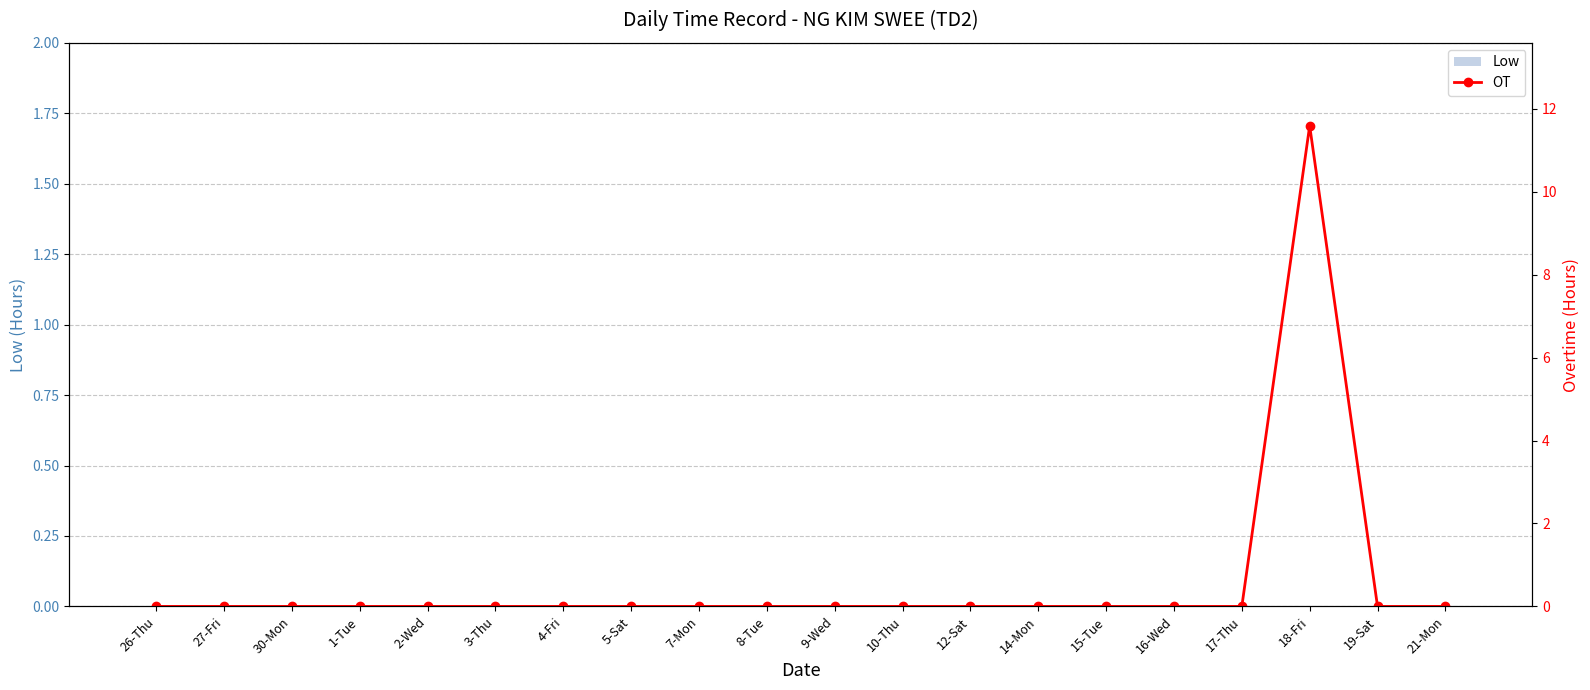

What position from the right is 3-Thu?

15